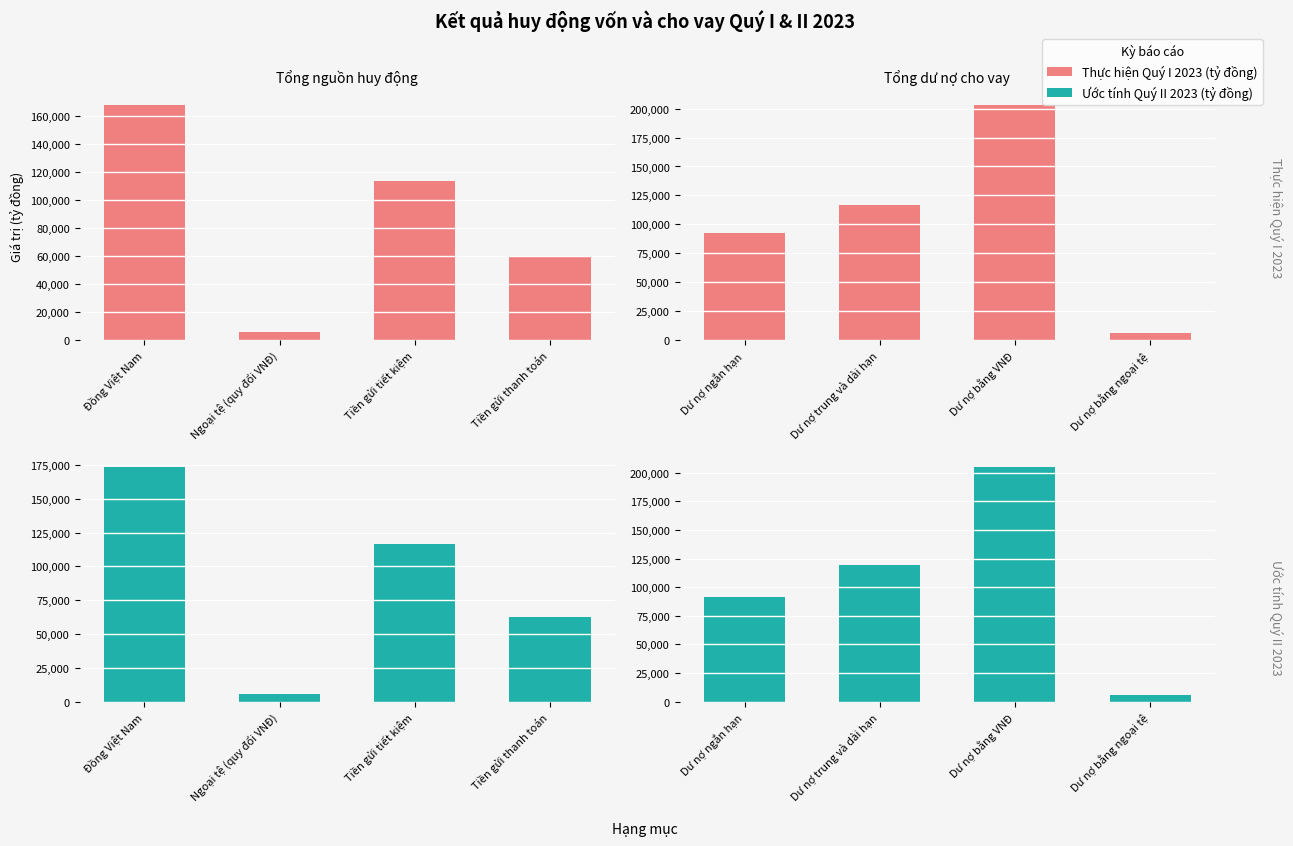

Between Dư nợ bằng VNĐ and Dư nợ bằng ngoại tệ, which series saw the biggest shift?

Ước tính Quý II 2023 (tỷ đồng)